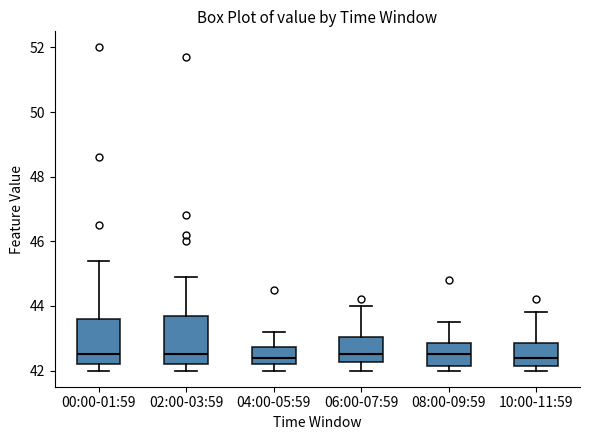

Reading left to right, transcribe this box plot: for each box, give where its median line is, the range the box spans, and where its two whiskers end, as read against the y-axis. The values are not printed on the chart, so give them approximately, as read against the axis.

00:00-01:59: median 42.6, box 42.2 to 43.6, whiskers 42.0 to 45.4
02:00-03:59: median 42.6, box 42.2 to 43.8, whiskers 42.0 to 45.0
04:00-05:59: median 42.4, box 42.2 to 42.8, whiskers 42.0 to 43.2
06:00-07:59: median 42.6, box 42.2 to 43.0, whiskers 42.0 to 44.0
08:00-09:59: median 42.6, box 42.2 to 42.8, whiskers 42.0 to 43.6
10:00-11:59: median 42.4, box 42.2 to 42.8, whiskers 42.0 to 43.8